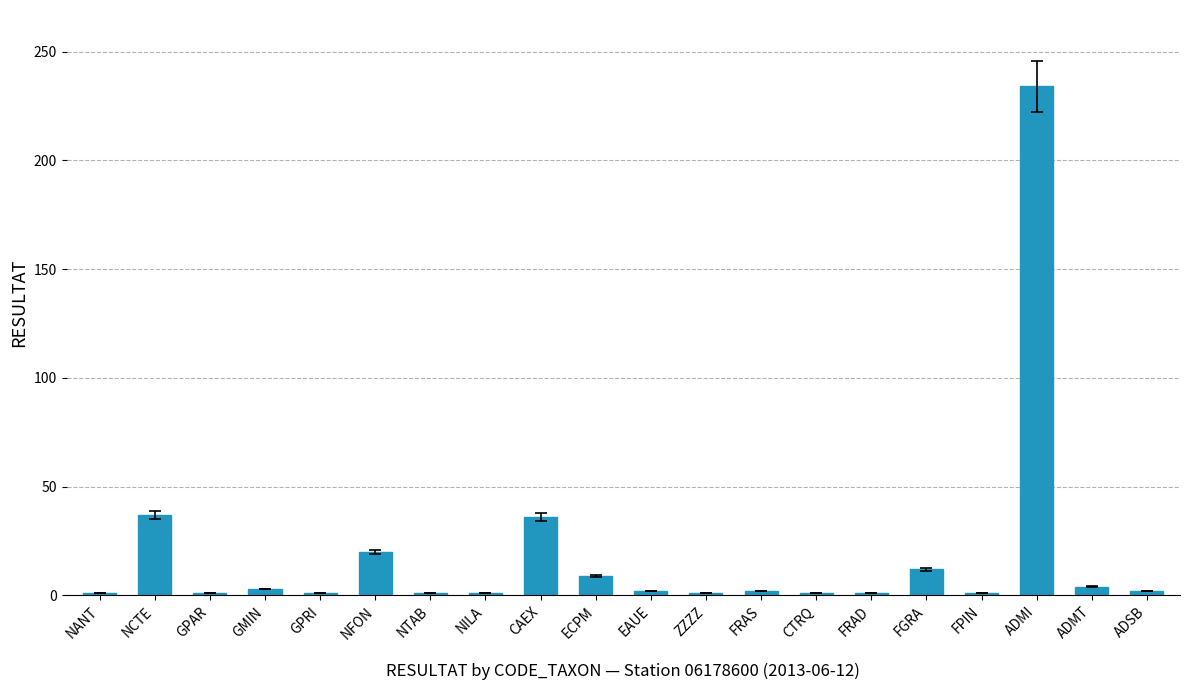

Where is the data nearest to the value 117?

NCTE